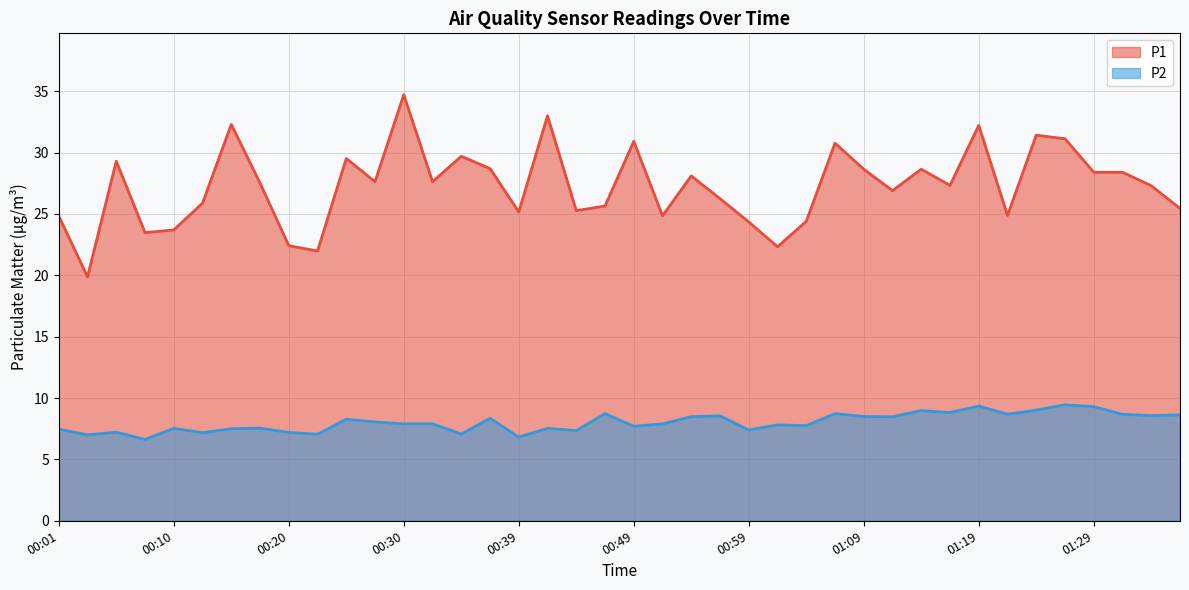

True or false: P2 has a value of 10.0 at 00:15.

False